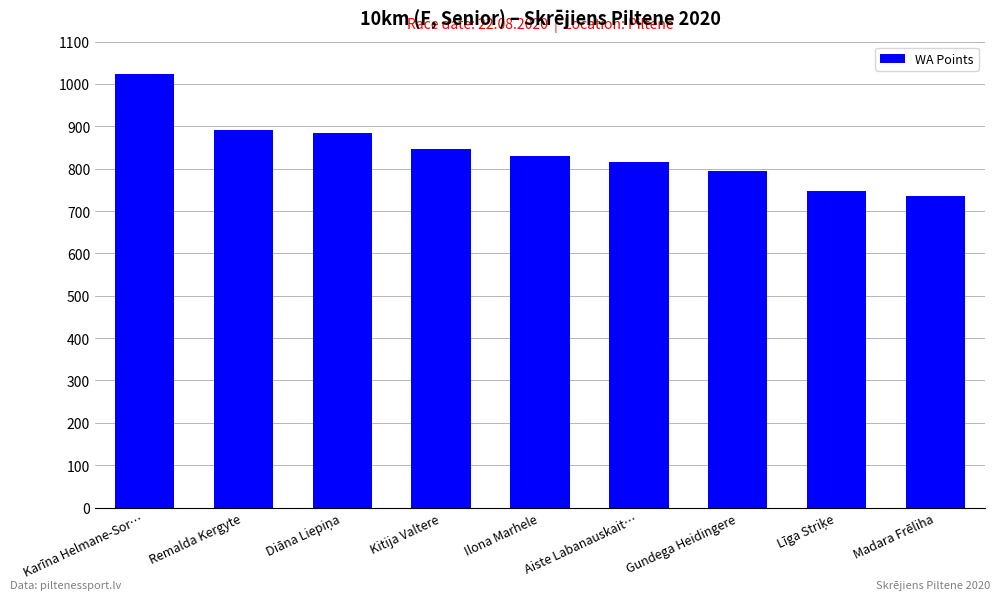

What is the greatest value displayed?

1024